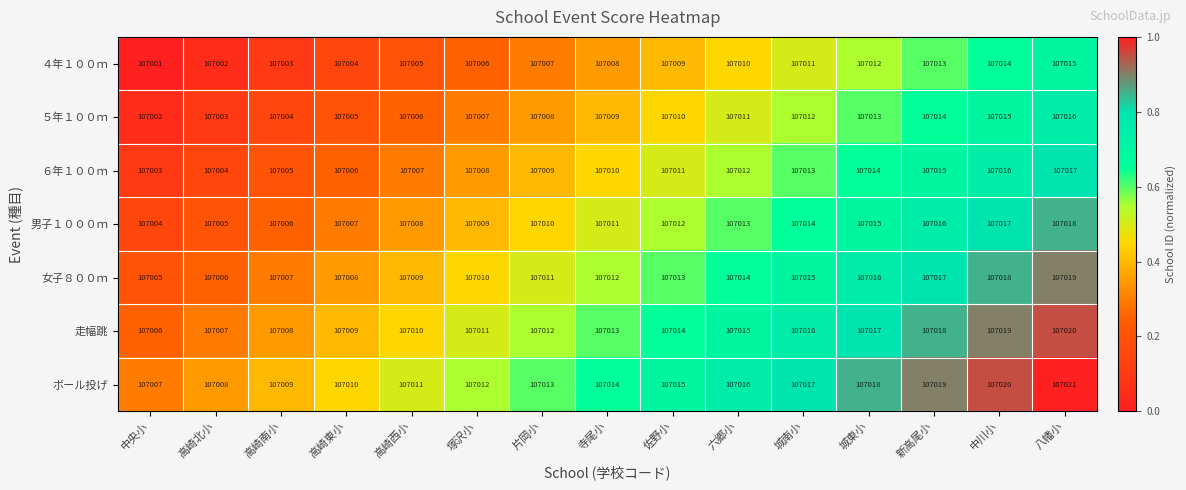

What is the approximate value of ５年１００ｍ at 六郷小?

107011